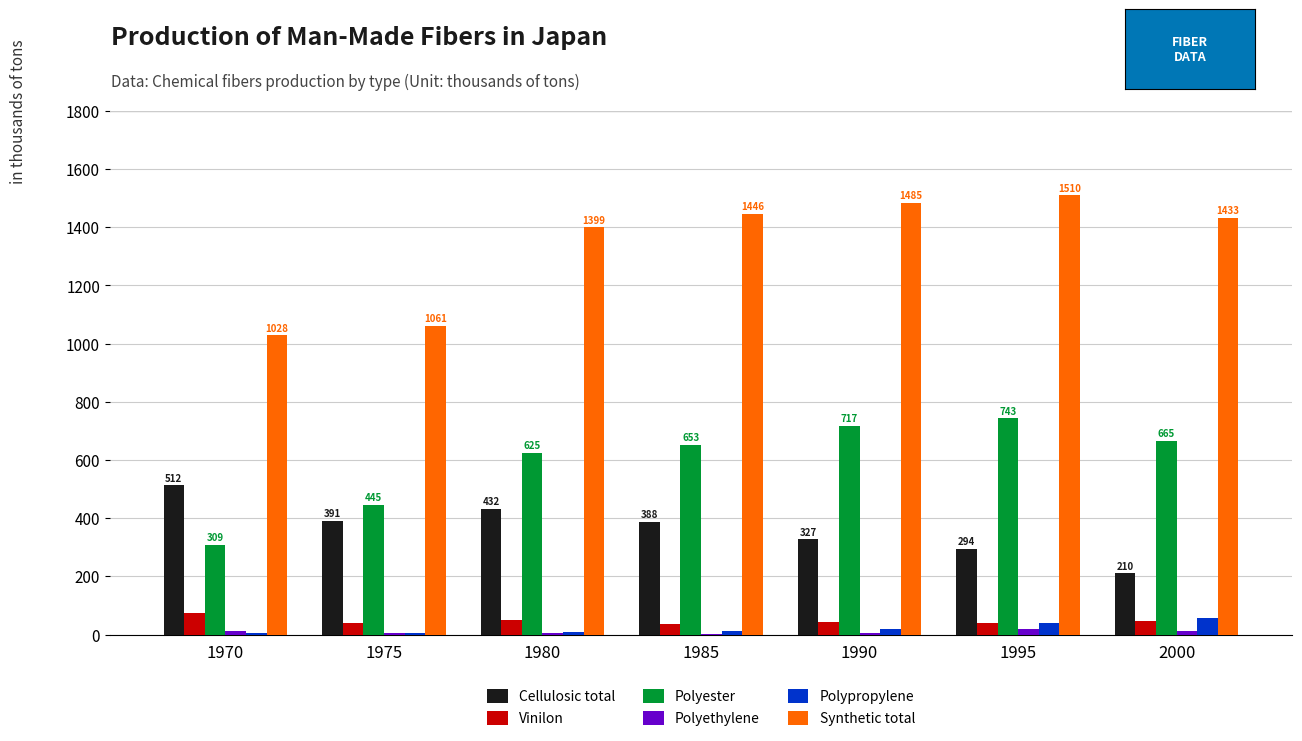

Are the bars horizontal?

No